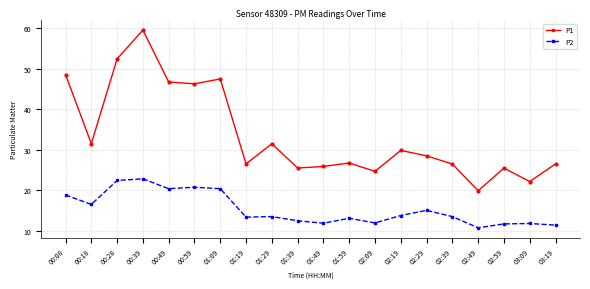

What position from the right is 02:29?

6